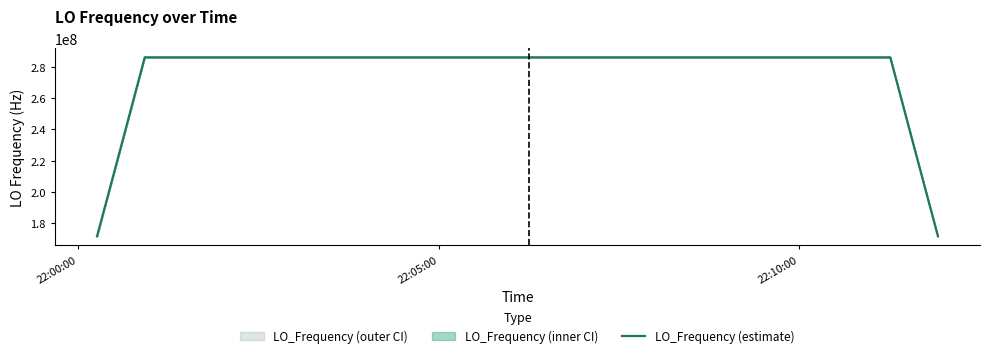

What is the average value?

277465591.1